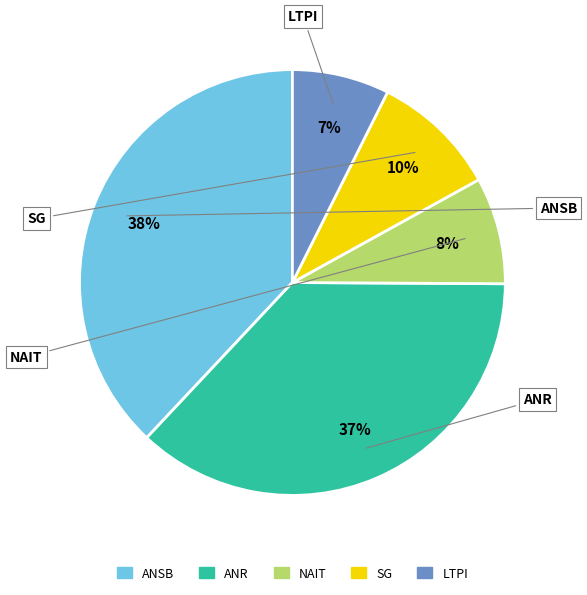

Is there any slice that represents more than half of the pie?

No